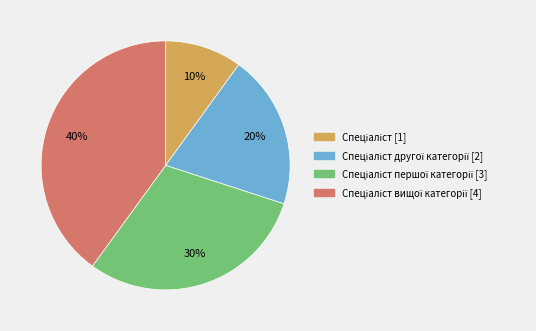

To the nearest percent, what is the difference between the largest and smallest slice percentages?

30%